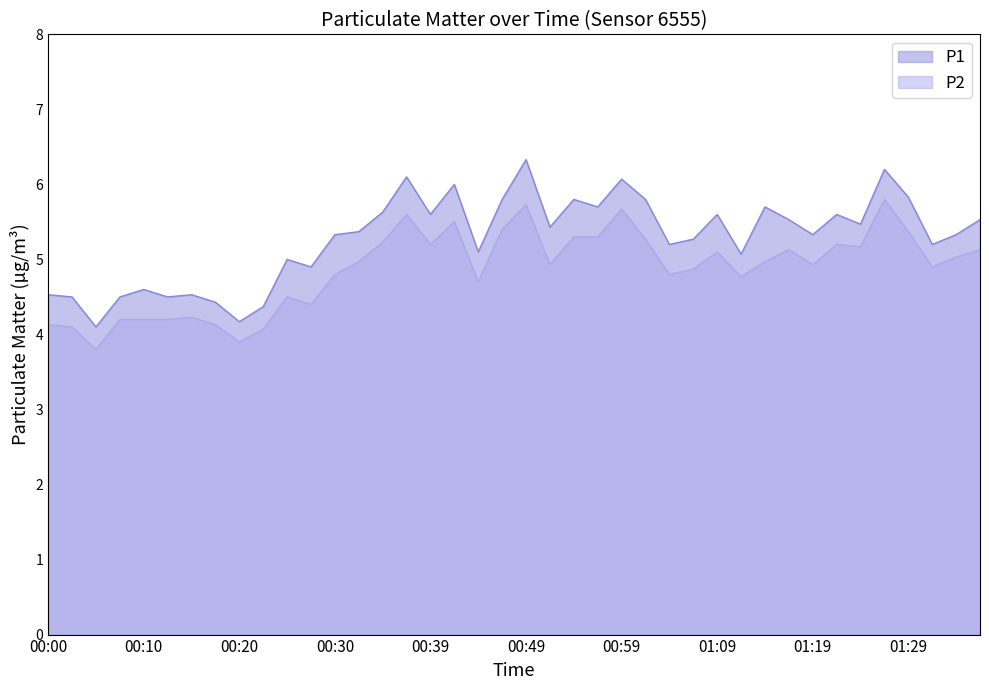

What is the difference between the second highest and minimum values in the P2 series?

1.9